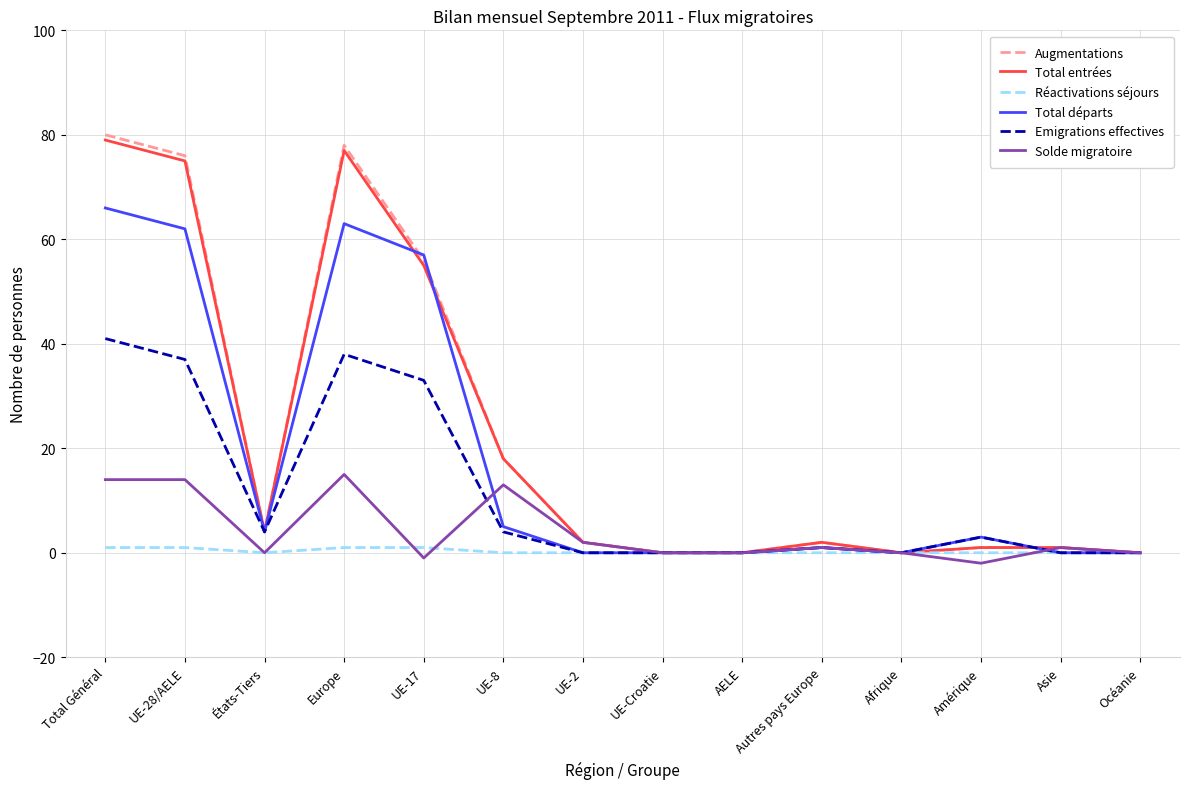

What is the average value of the Solde migratoire series?

4